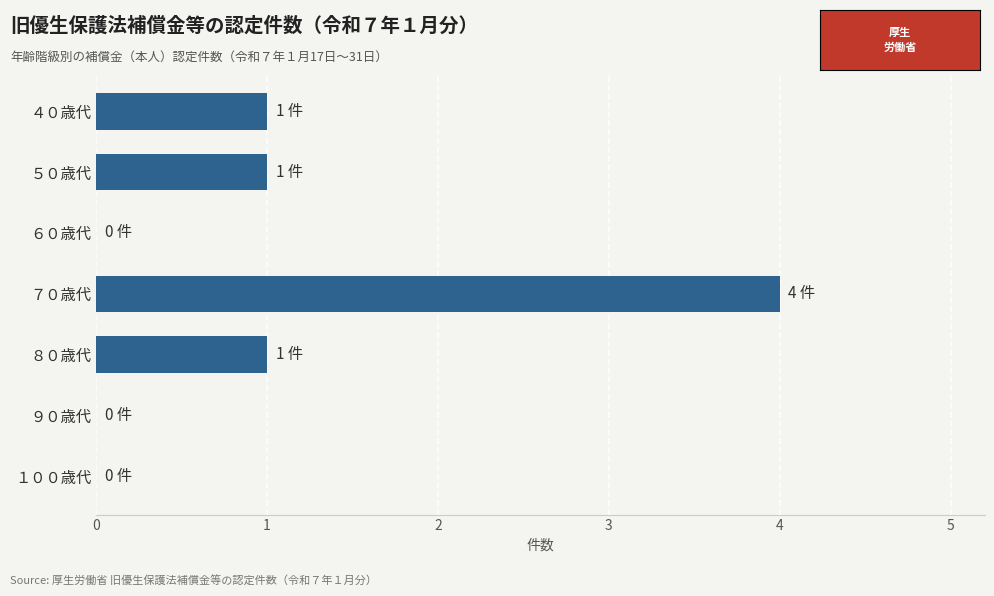

What is the sum of the values at ７０歳代 and ５０歳代?

5